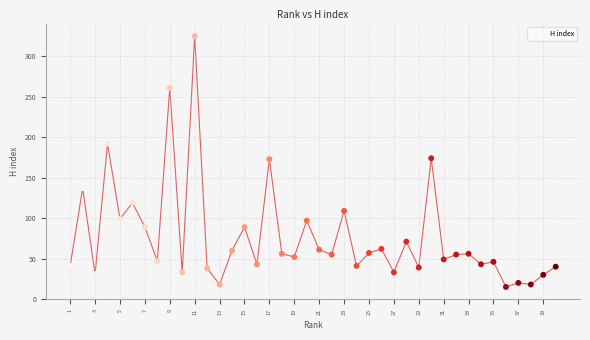

What is the range of X values (max minus min)?

39